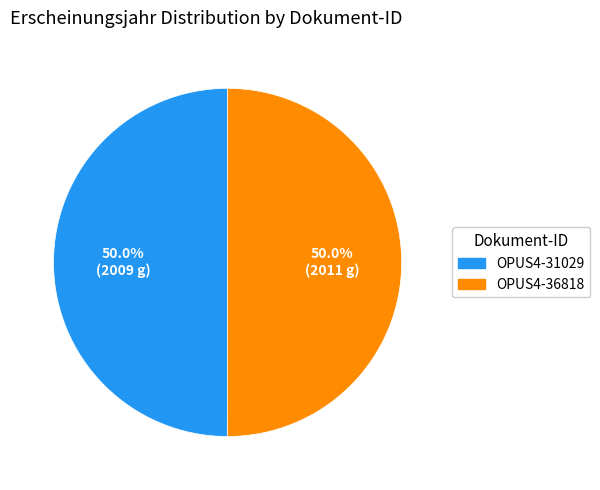

How much of the chart is everything except OPUS4-31029?

50.0%